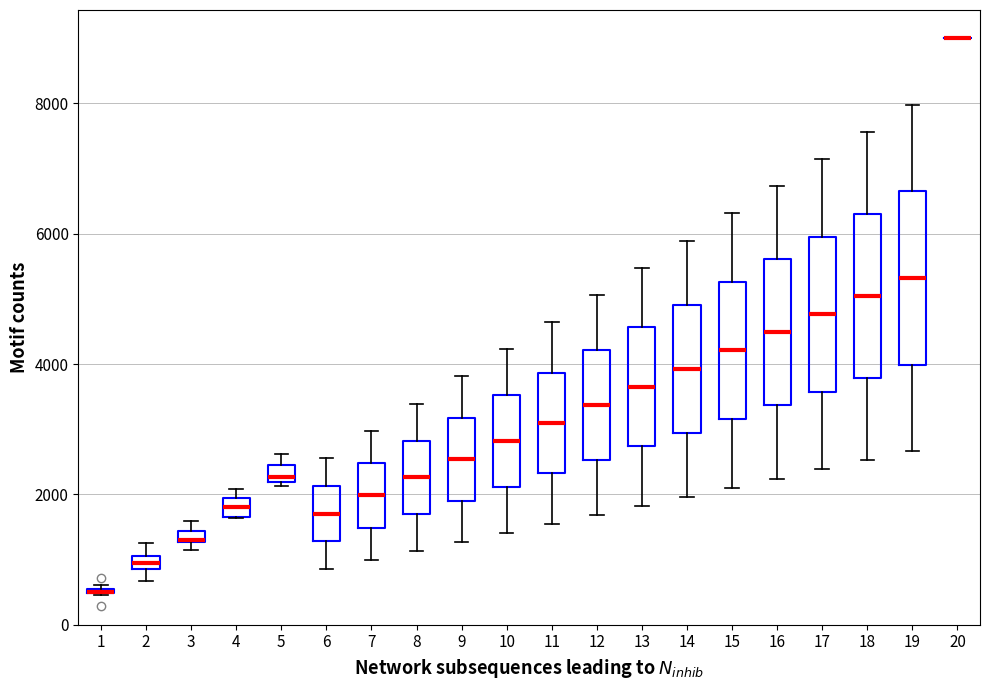

Where does the median line of the box at x = 11 sit on the y-axis? The values are not printed on the chart, so give them approximately, as read against the axis.

3000